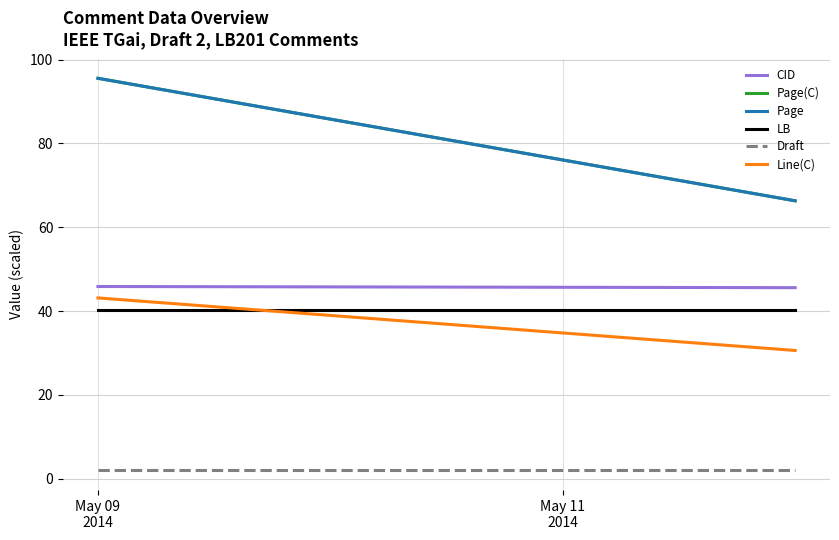

What is the value of the LB point at the 2nd from the left?

40.2